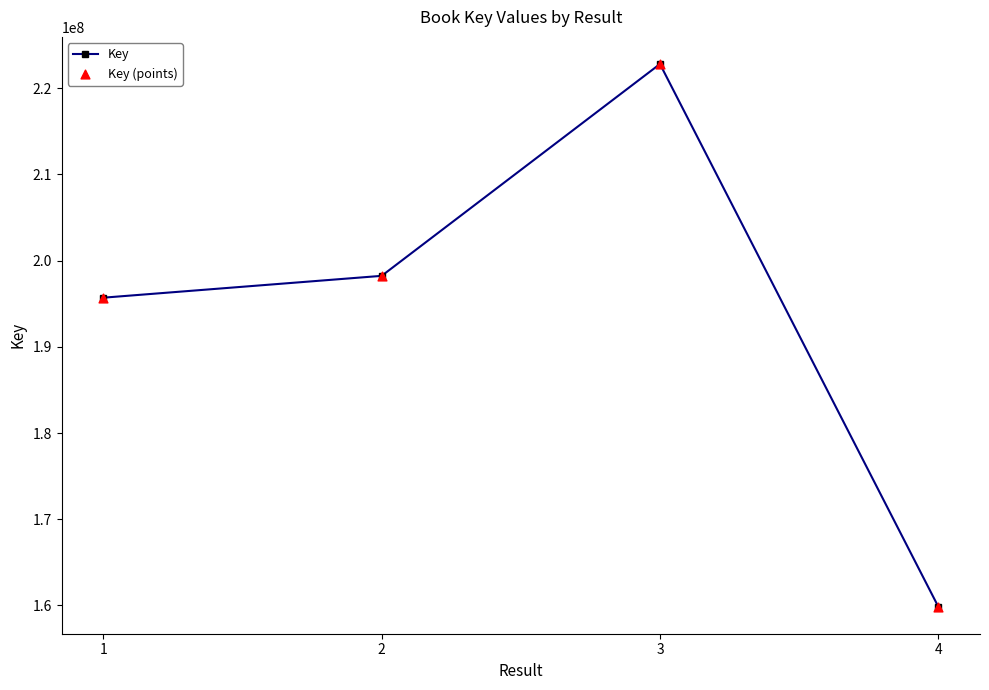

What is the difference between the maximum and second lowest values?

27097910